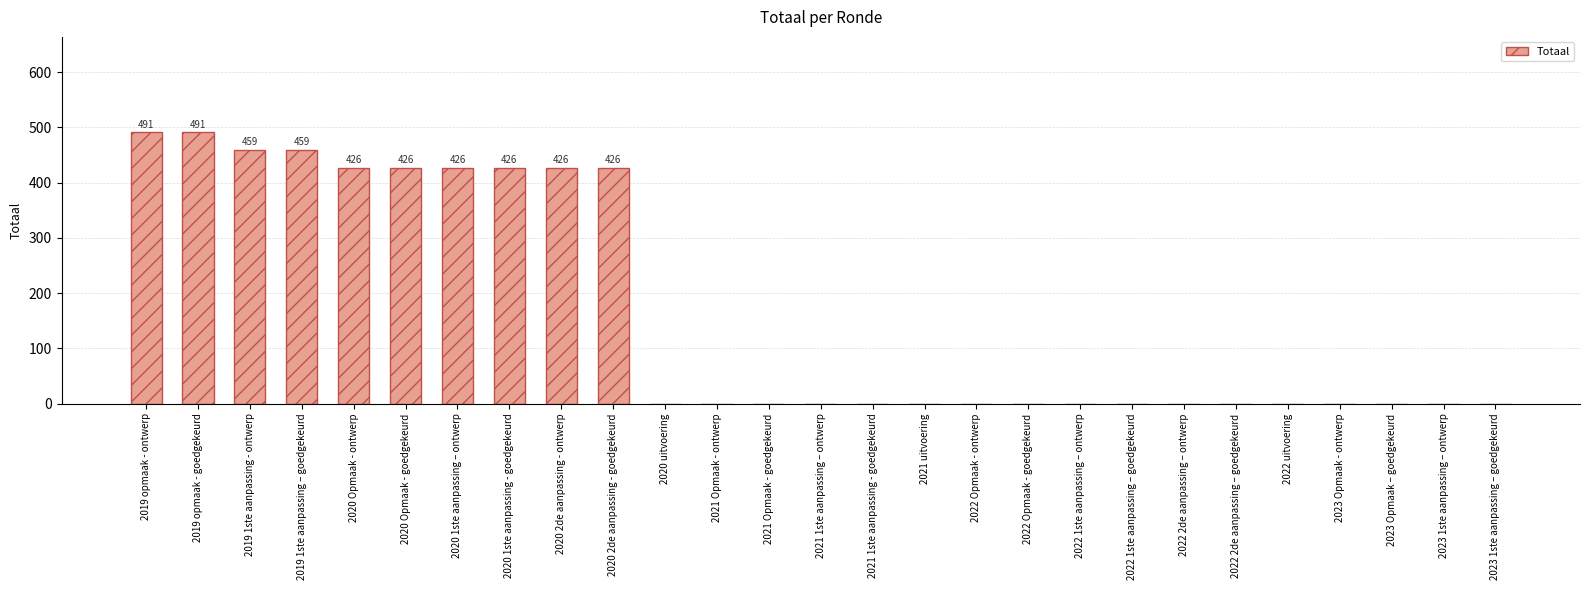

How many data points does each series have?

27